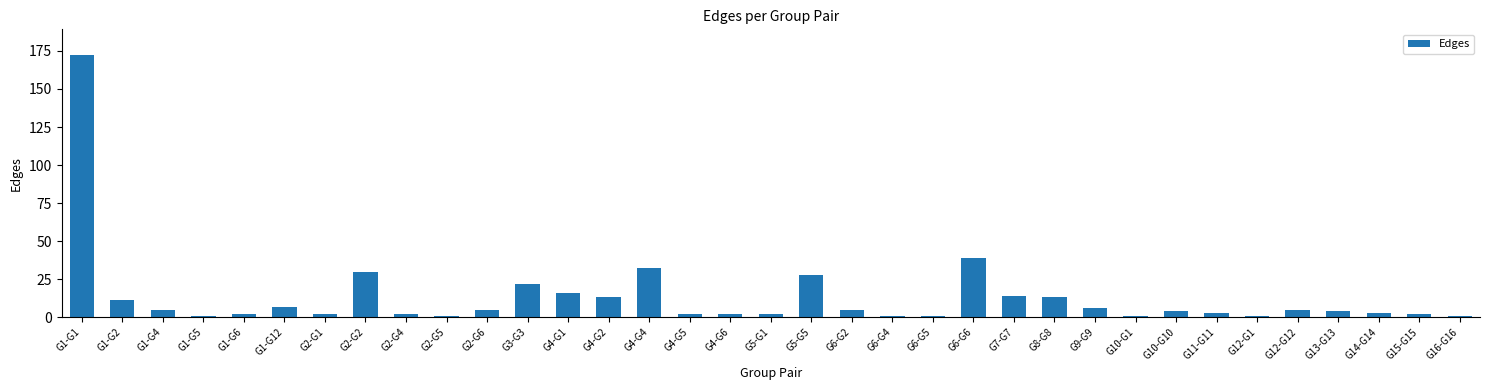

Is it true that the value at G5-G5 is 8?

False